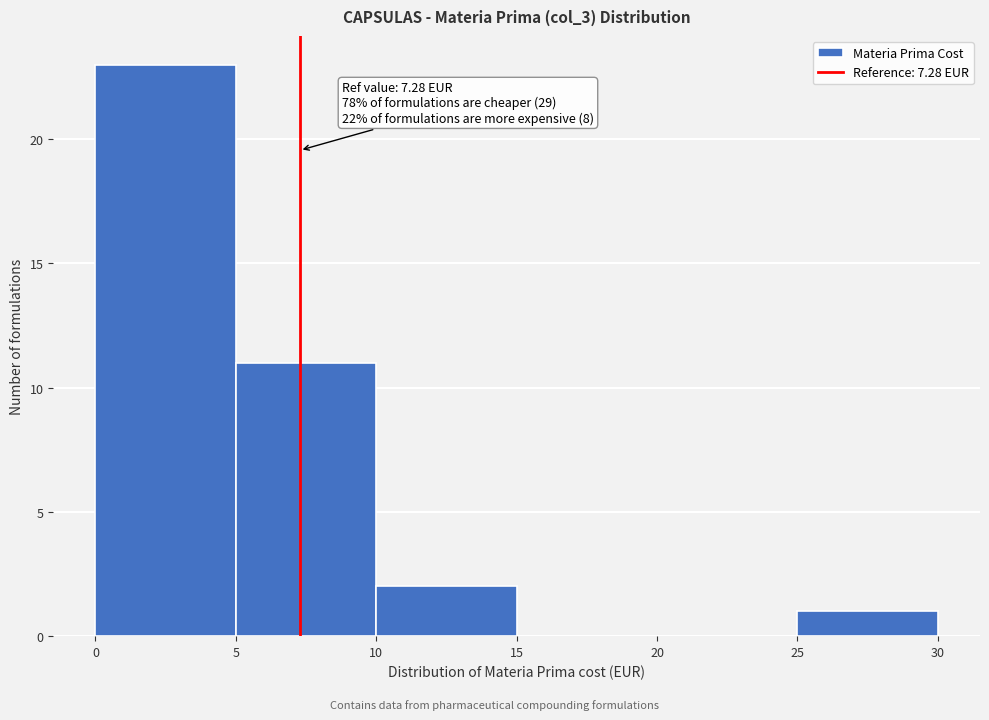

Which range on the x-axis has the tallest bar?

0 to 5